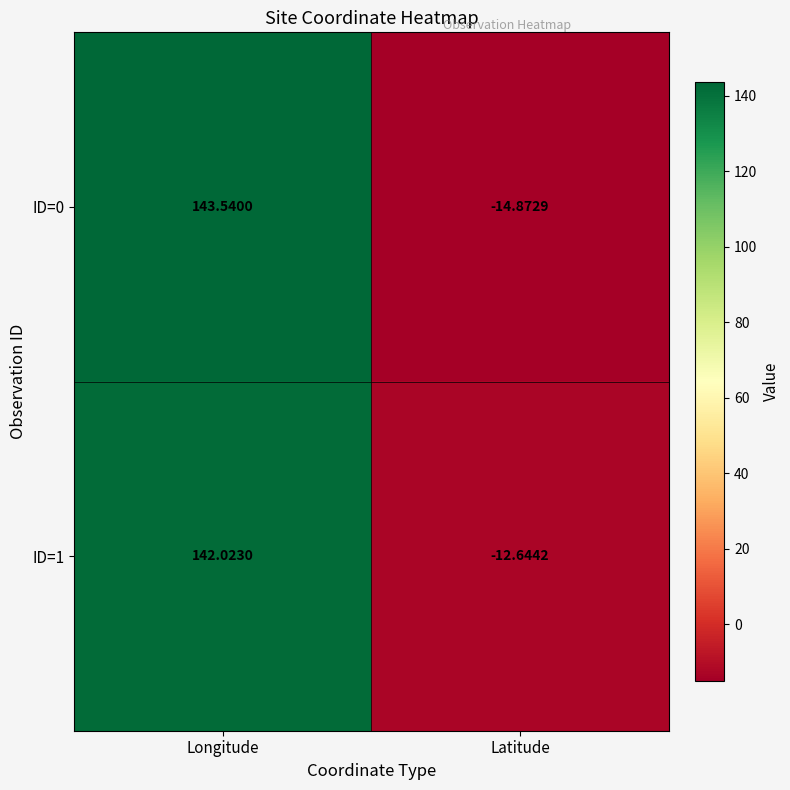

At Latitude, list the series in order from smallest to largest.

ID=0, ID=1